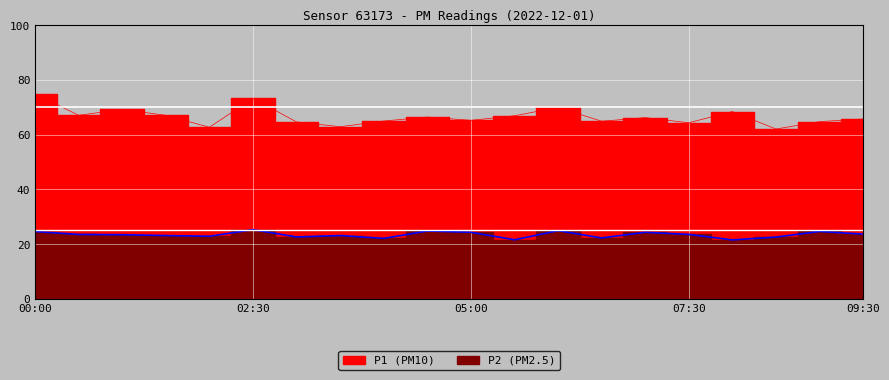

How many lines are shown in the chart?

2